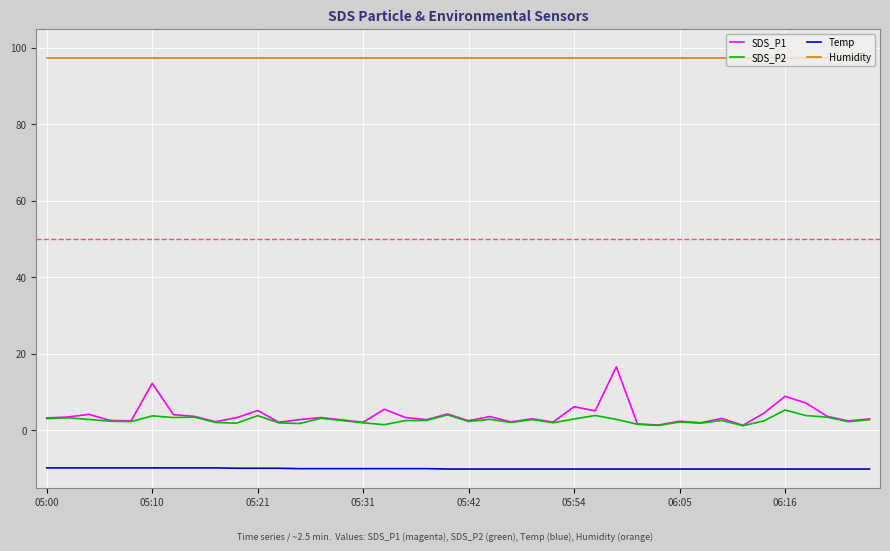

Which series has the largest total across all categories?

Humidity